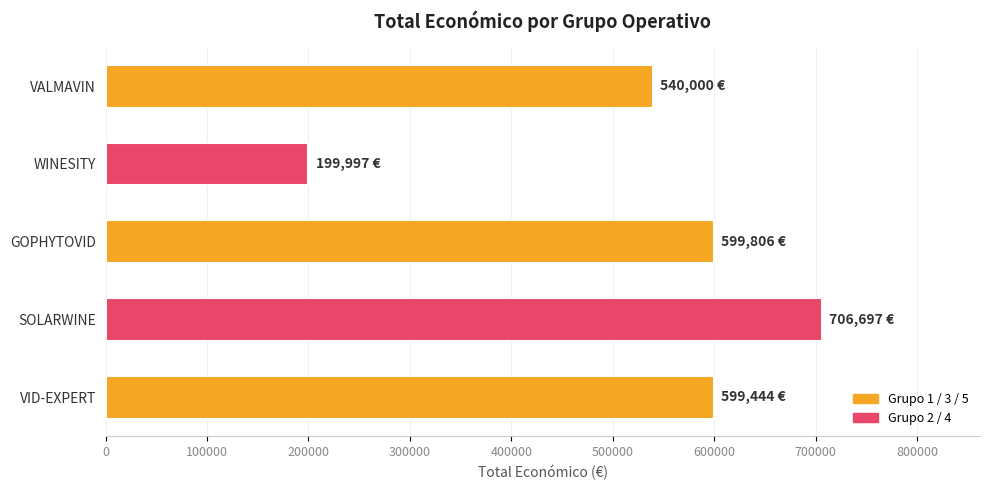

What is the change in value from WINESITY to VALMAVIN?

+340003